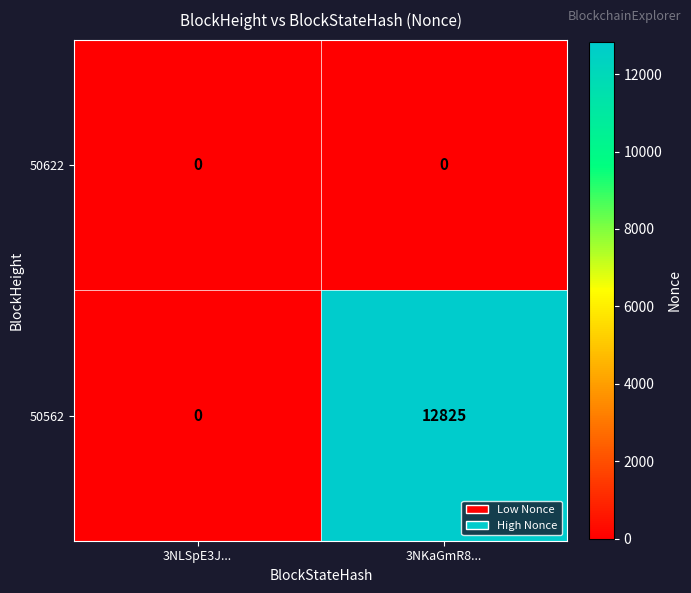

Between 3NLSpE3J... and 3NKaGmR8..., which series saw the biggest shift?

50562